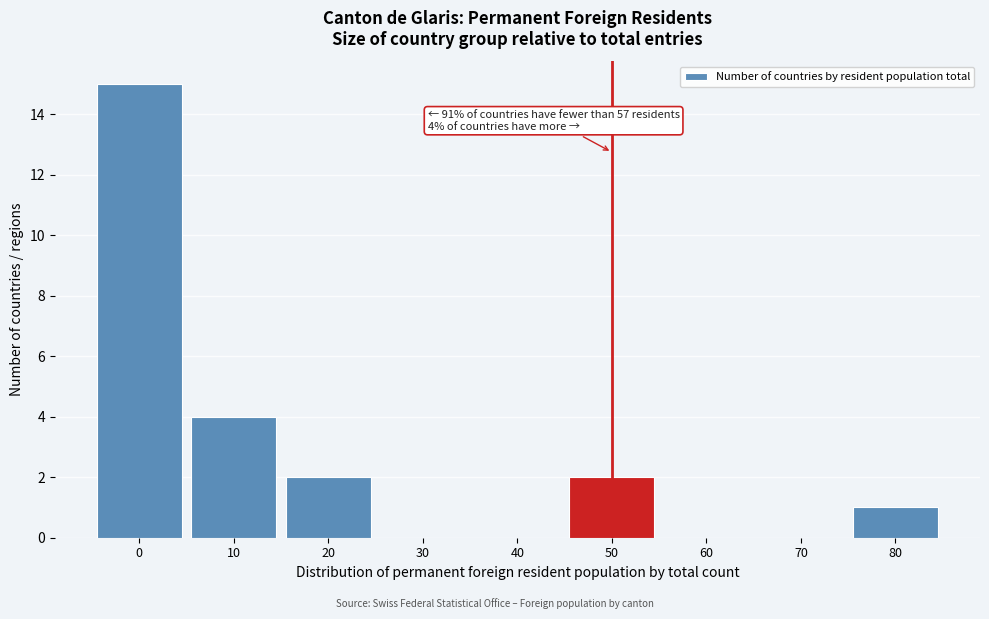

Reading right to left, what are all the values shown in this chart?

80=1	70=0	60=0	50=2	40=0	30=0	20=2	10=4	0=15